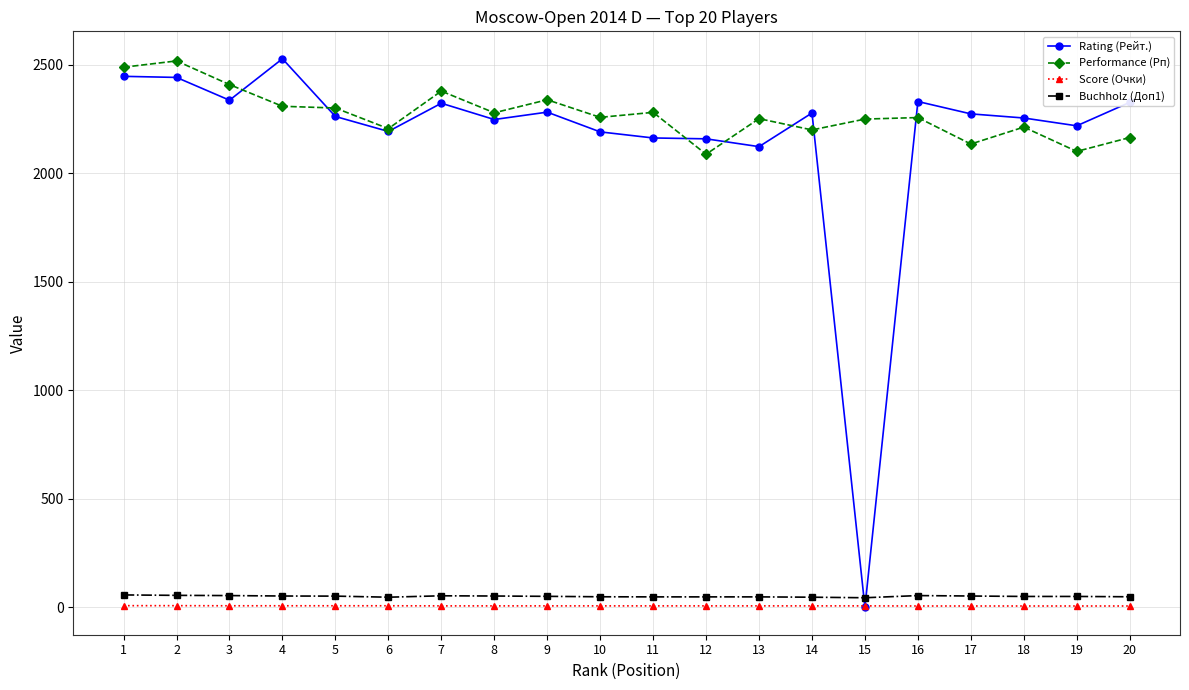

True or false: Buchholz (Доп1) and Performance (Рп) intersect in this chart.

False